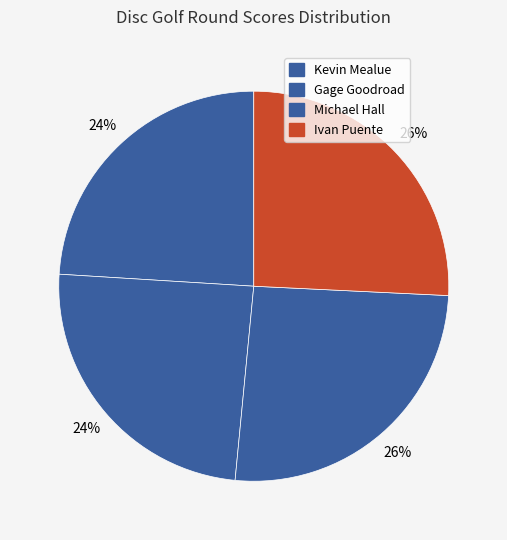

How many slices are in this pie chart?

4